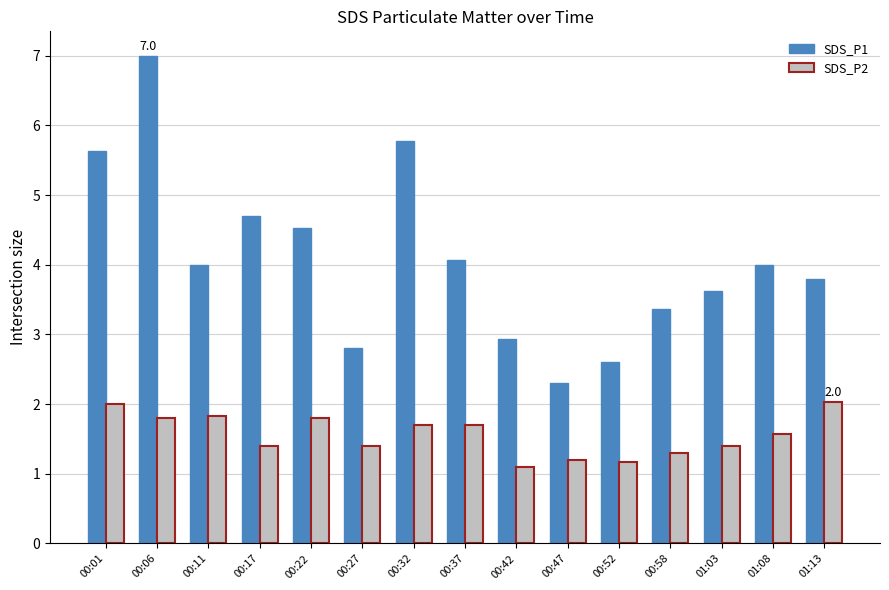

At how many categories does at least one series exceed 5?

3